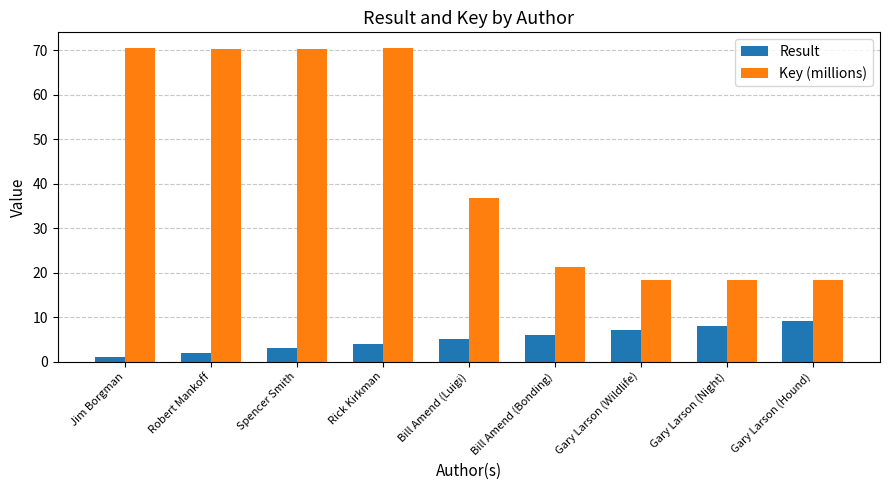

What is the label of the 4th bar from the right?

Bill Amend (Bonding)